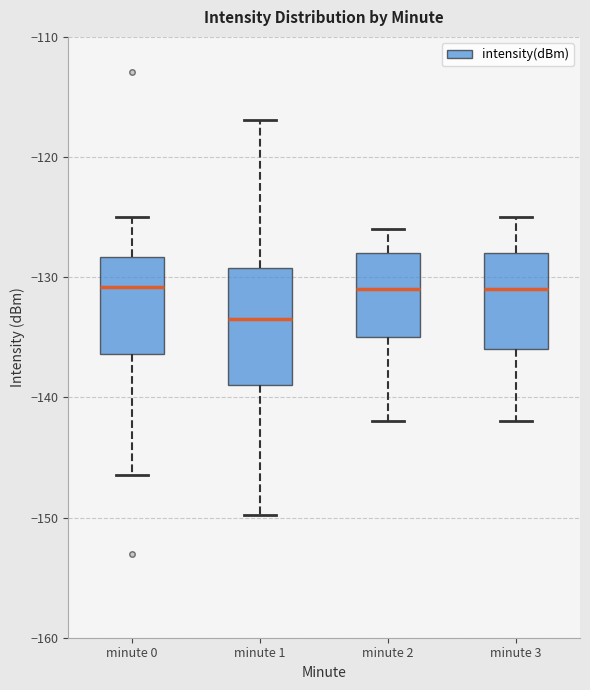

Reading left to right, transcribe this box plot: for each box, give where its median line is, the range the box spans, and where its two whiskers end, as read against the y-axis. The values are not printed on the chart, so give them approximately, as read against the axis.

minute 0: median -131, box -136 to -128, whiskers -146 to -125
minute 1: median -133, box -139 to -129, whiskers -150 to -117
minute 2: median -131, box -135 to -128, whiskers -142 to -126
minute 3: median -131, box -136 to -128, whiskers -142 to -125